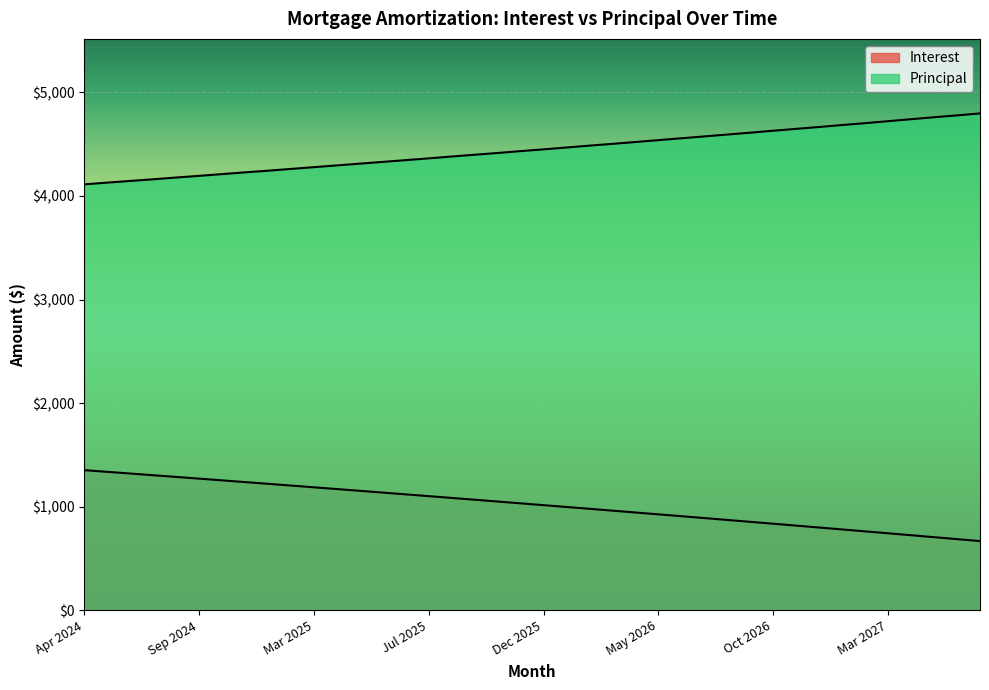

The value of Interest at Oct 2024 is 692.2. True or false?

False